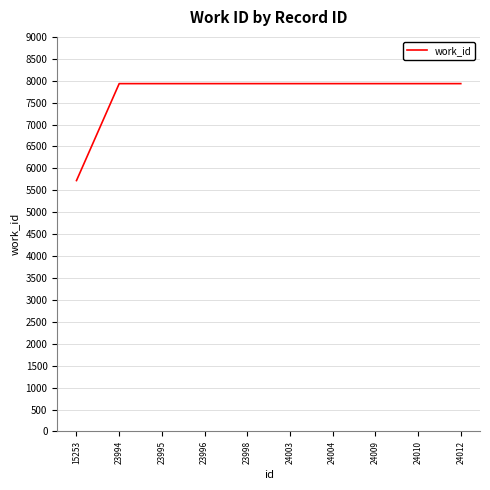

What is the ratio of the value at 24012 to the value at 24004?

1.0